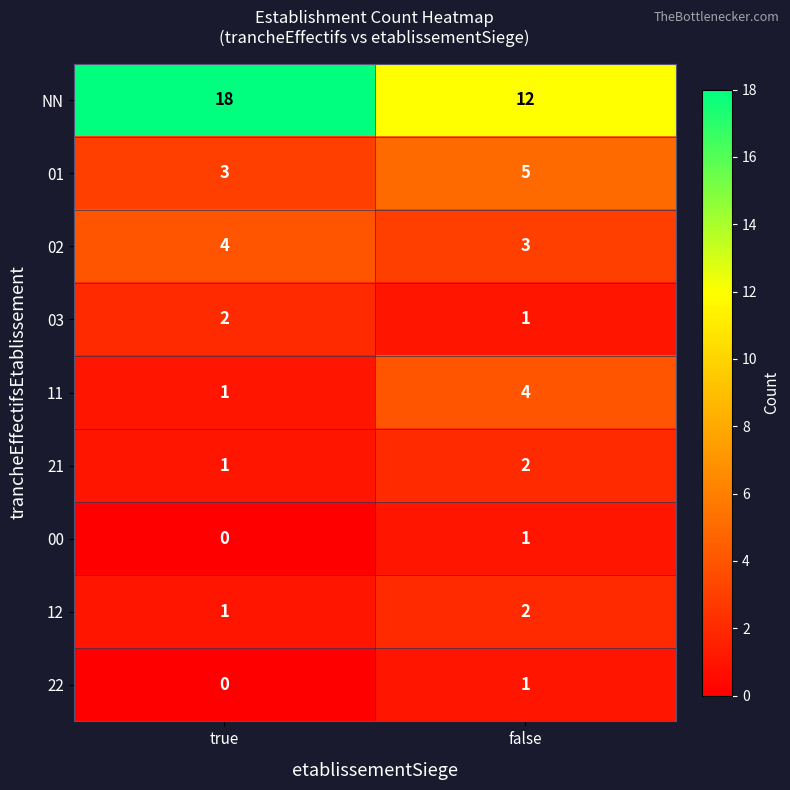

What is the sum of all 12 values?

3